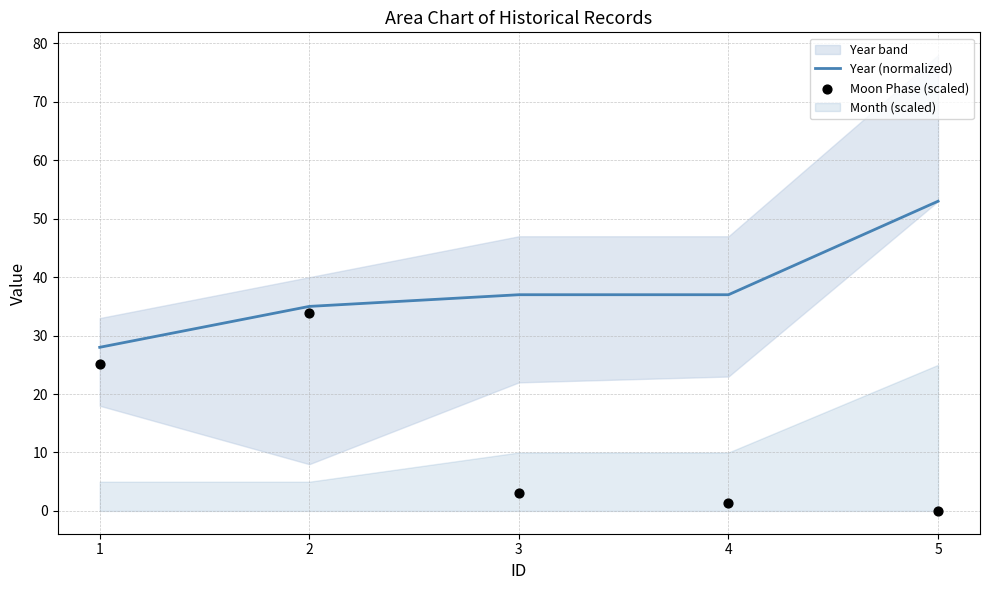

At how many categories does at least one series exceed 33?

4